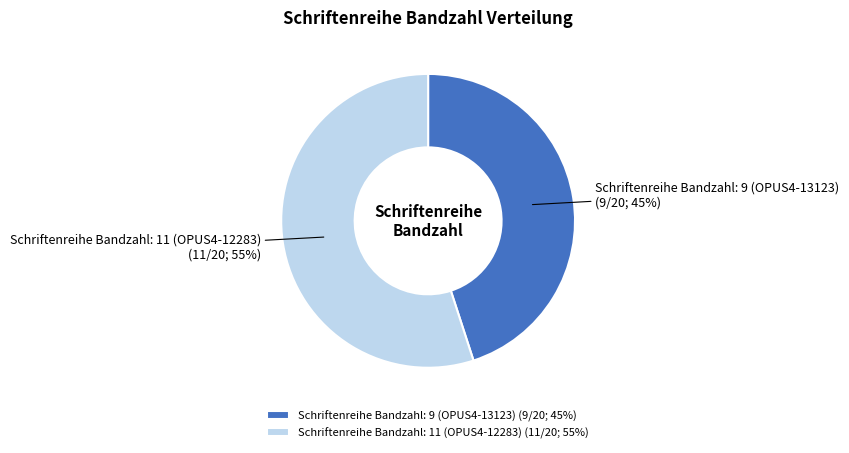

Does any single category account for the majority?

Yes